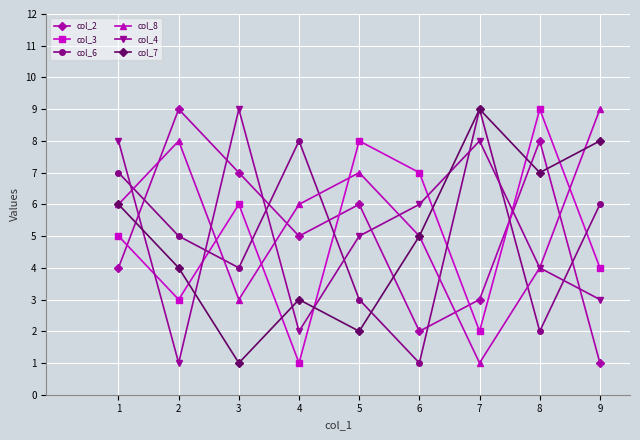

True or false: col_4 has more than 0 points higher than both neighbors.

True